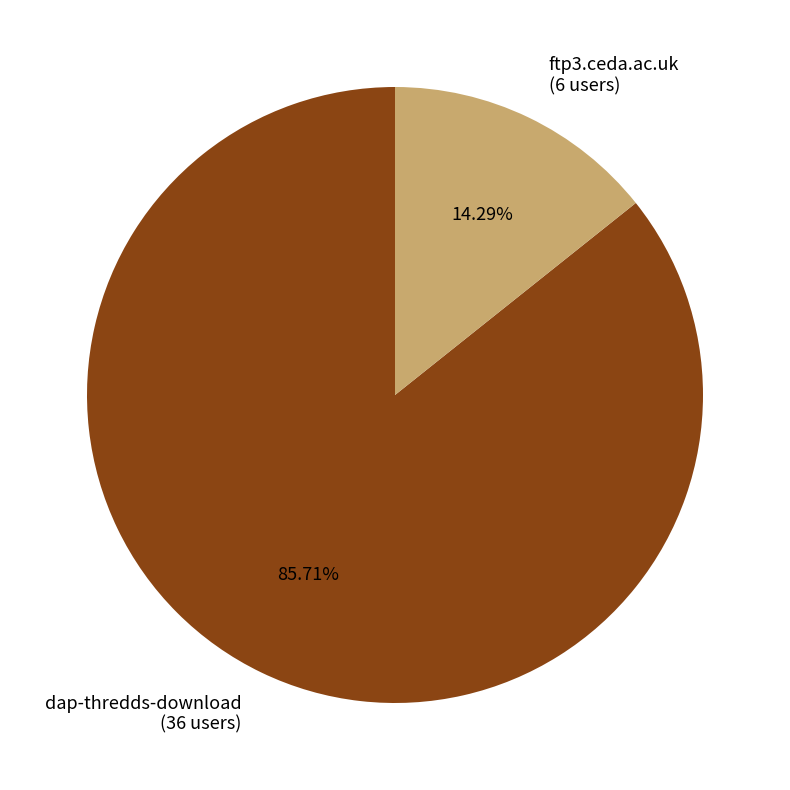

Is ftp3.ceda.ac.uk the majority of the pie?

No